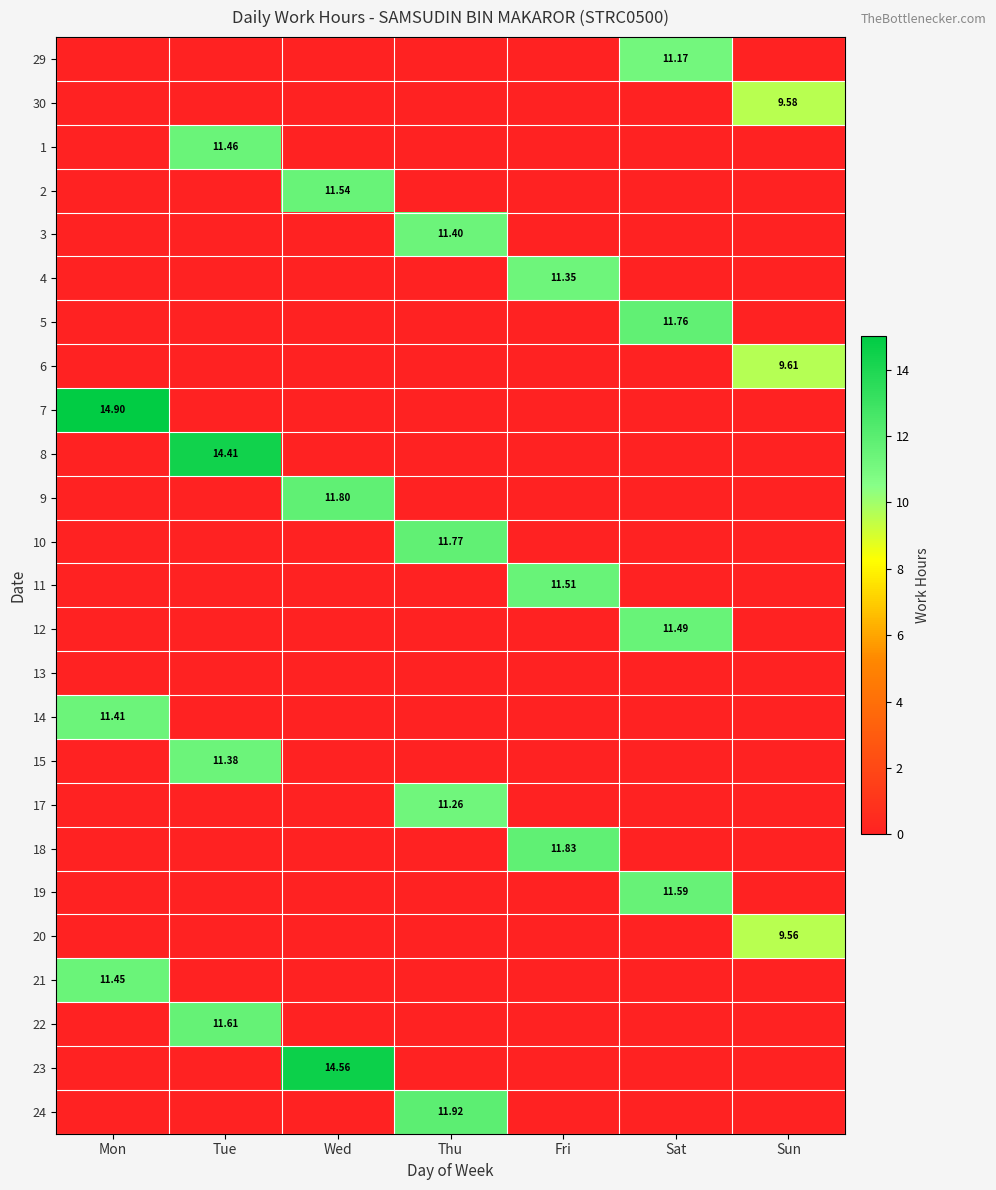

The value of 19 at Wed is 0.0. True or false?

True